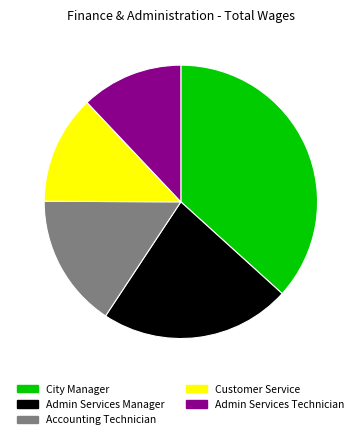

What is the ratio of the value at Customer Service to the value at City Manager?

0.4